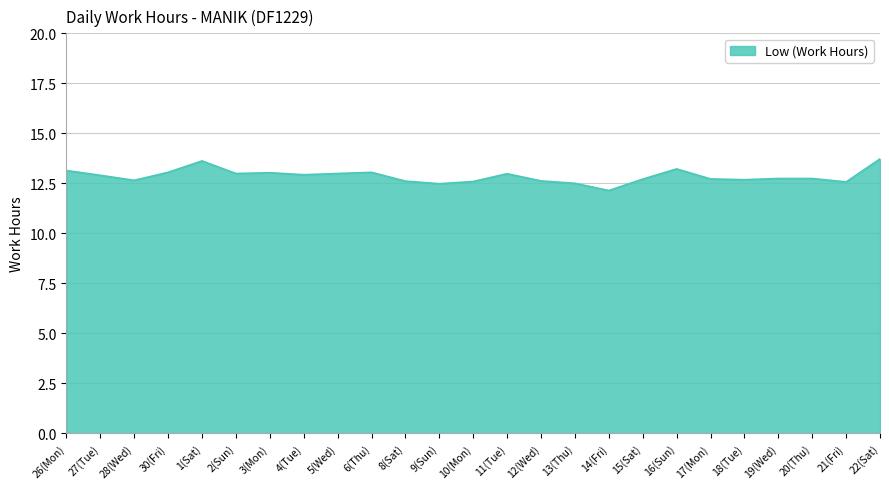

What is the smallest value displayed?

12.1